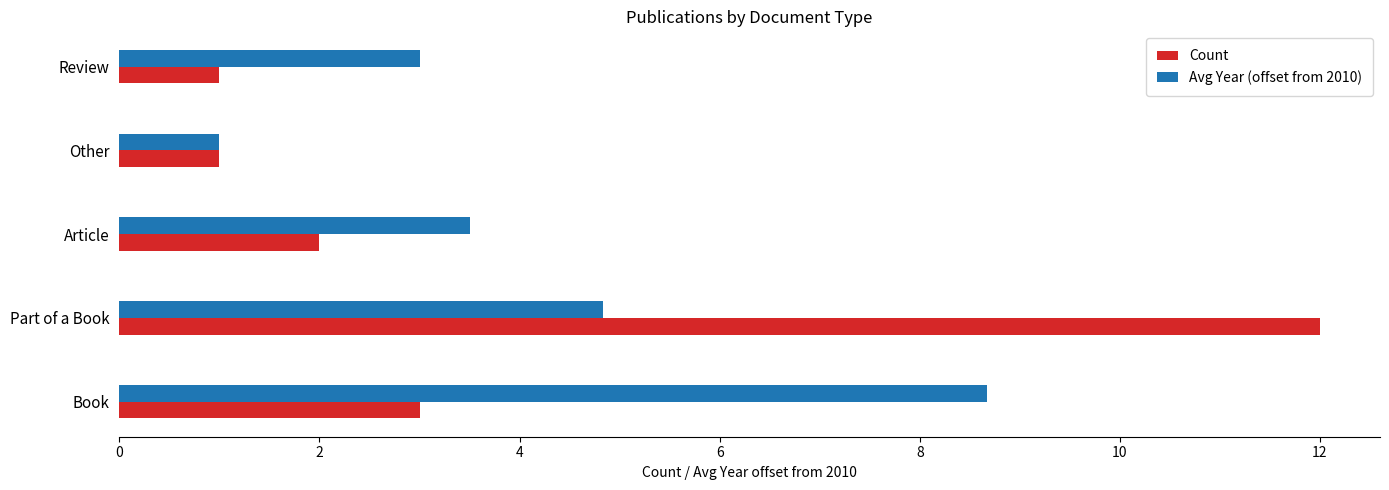

The value of Count at Part of a Book is 8.2. True or false?

False